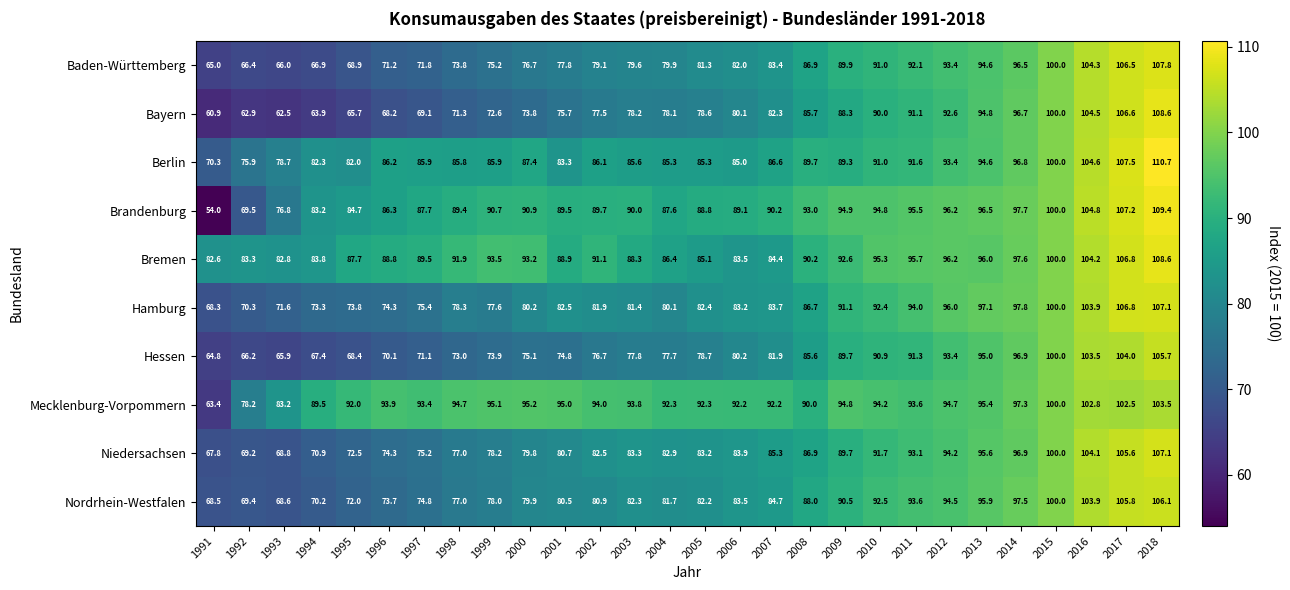

How many data points does each series have?

28